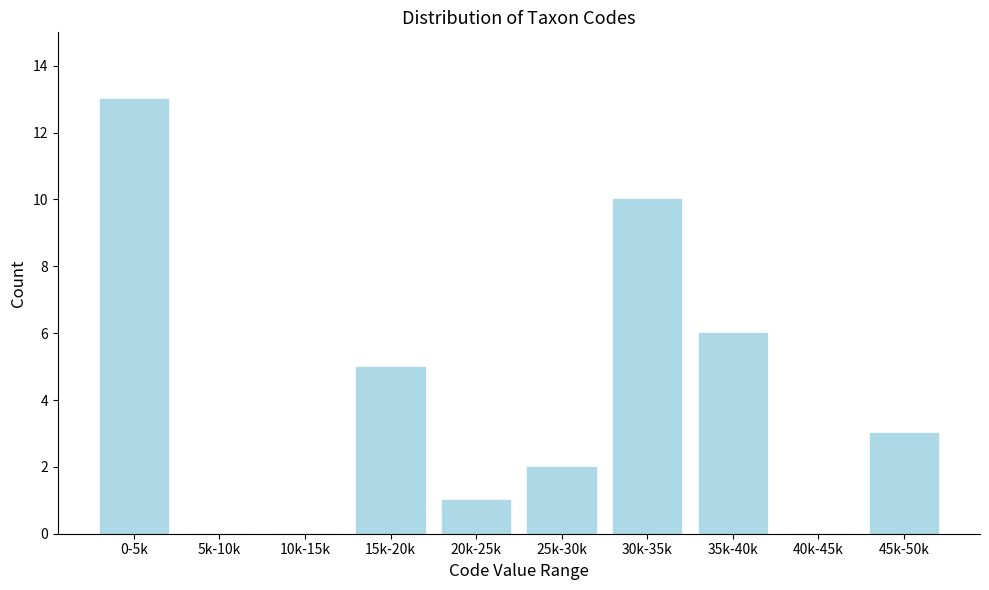

Reading right to left, extract all data points from this chart.

45k-50k=3	40k-45k=0	35k-40k=6	30k-35k=10	25k-30k=2	20k-25k=1	15k-20k=5	10k-15k=0	5k-10k=0	0-5k=13